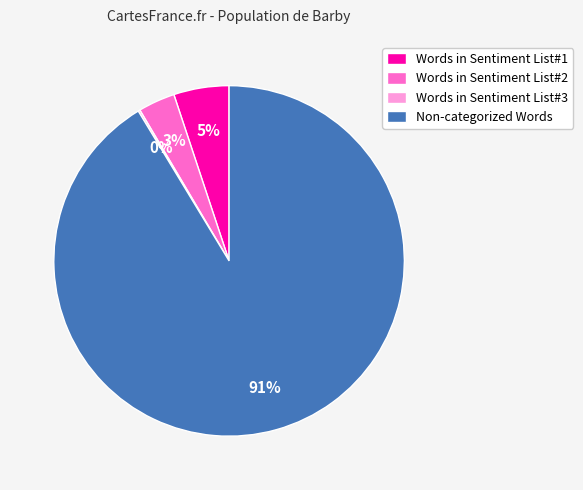

What percentage is the Words in Sentiment List#1 slice, to the nearest percent?

5%